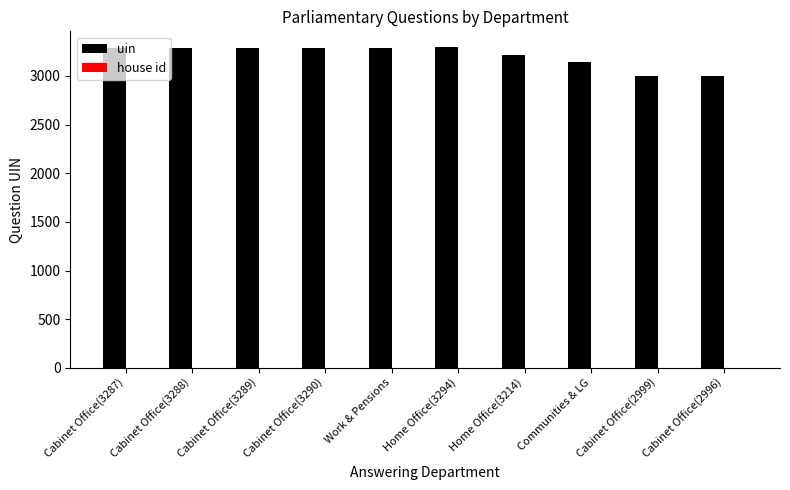

What is the maximum value for uin?

3294